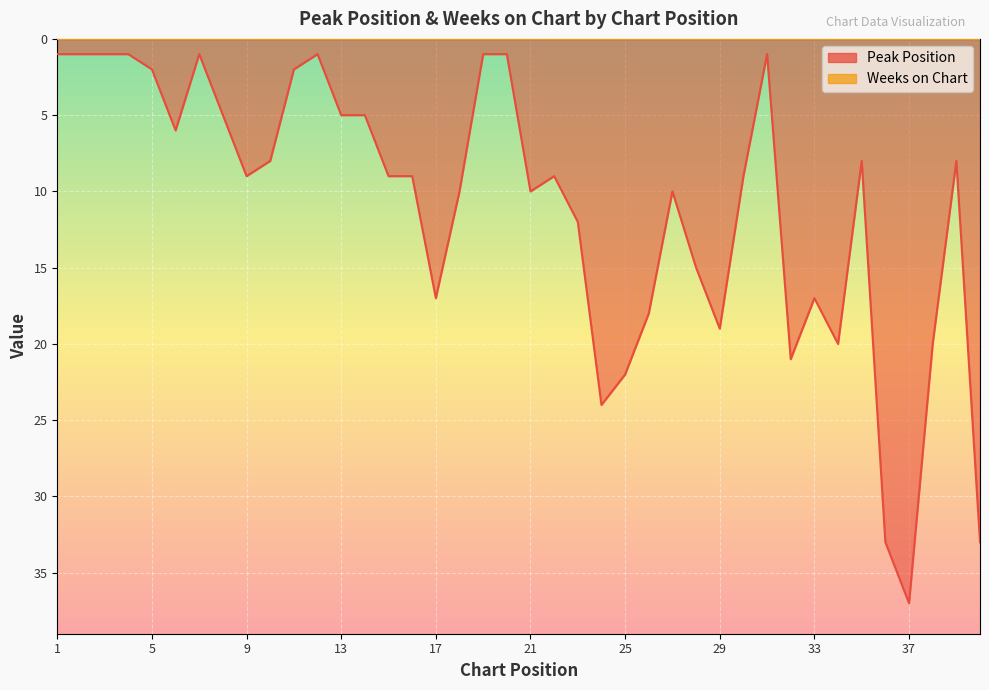

What is the change in value from 18 to 24?

+14